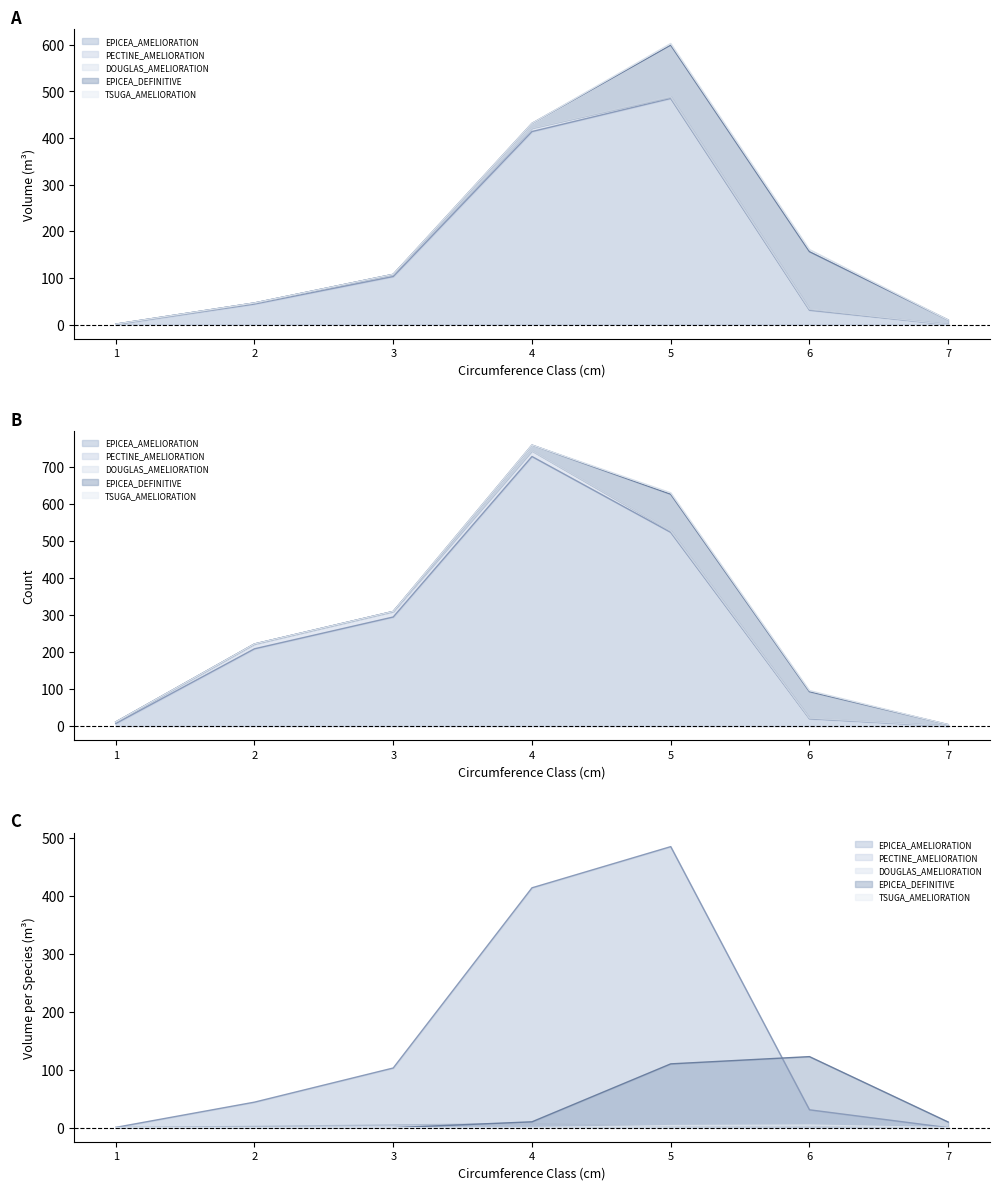

How many categories are shown in the chart?

7